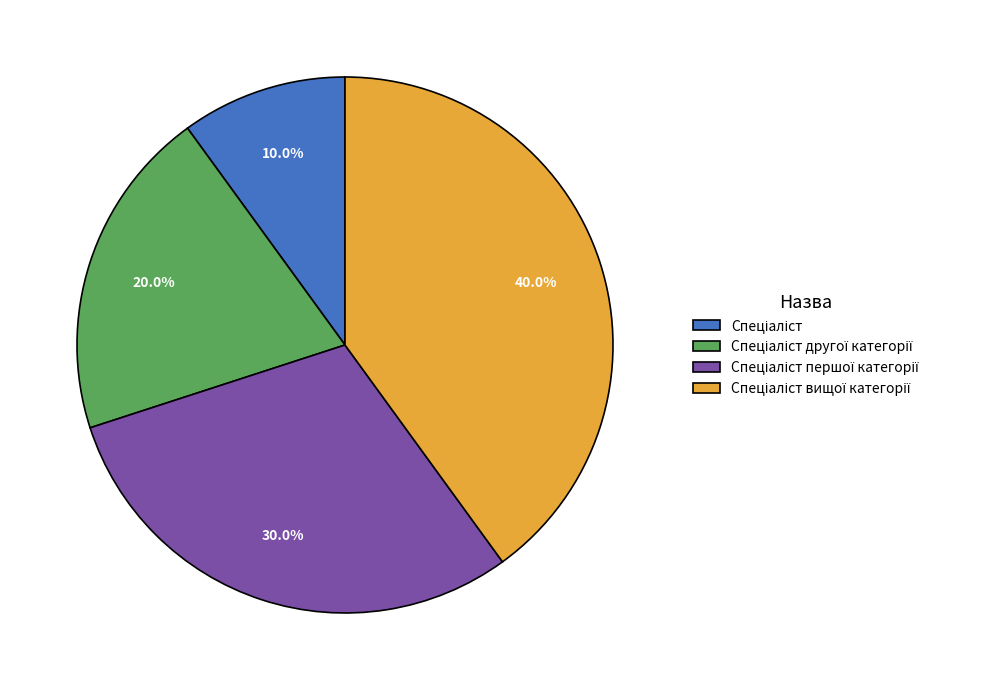

To the nearest percent, what is the average slice percentage?

25%